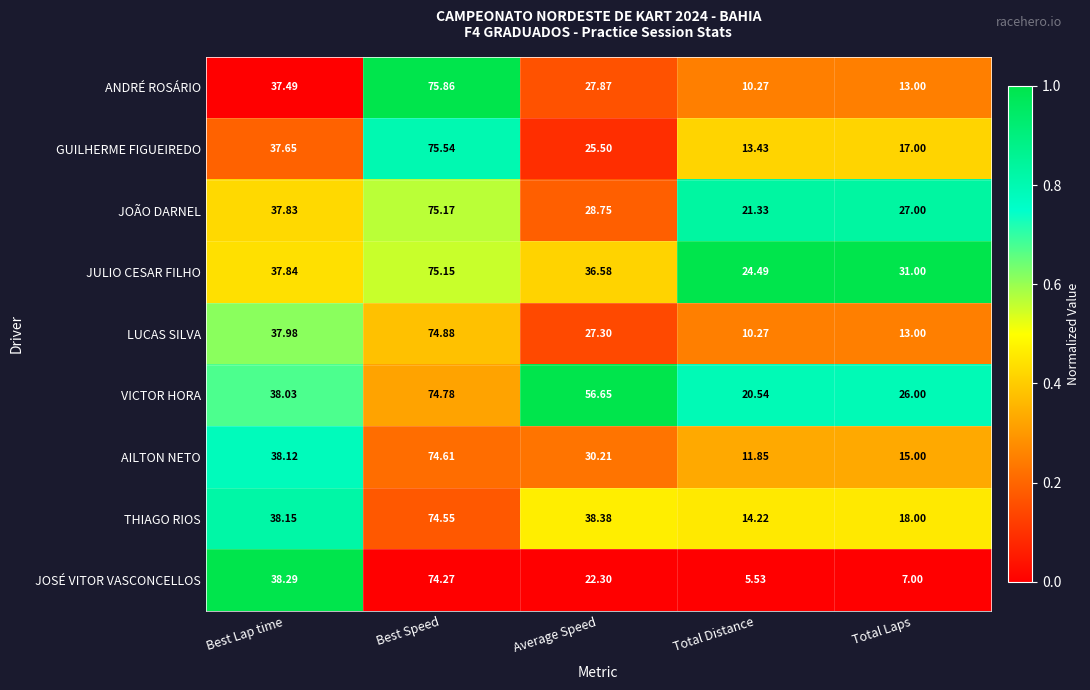

List the labels in order of JOÃO DARNEL value, smallest first.

Total Distance, Total Laps, Average Speed, Best Lap time, Best Speed